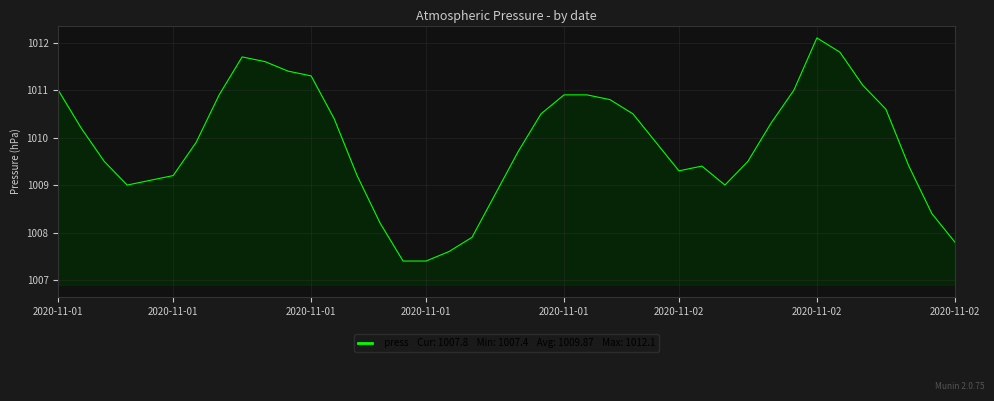

What is the average value?

1009.9